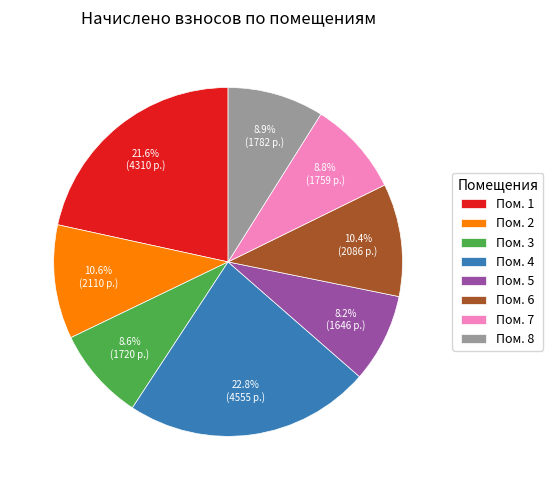

What is the total percentage of Пом. 8 and Пом. 7?

17.7%